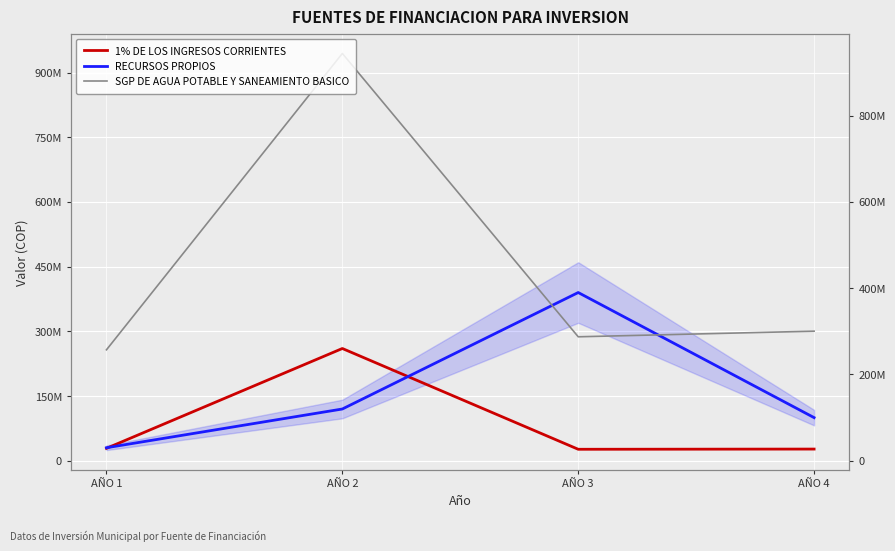

Read the RECURSOS PROPIOS value at AÑO 1.

30200000